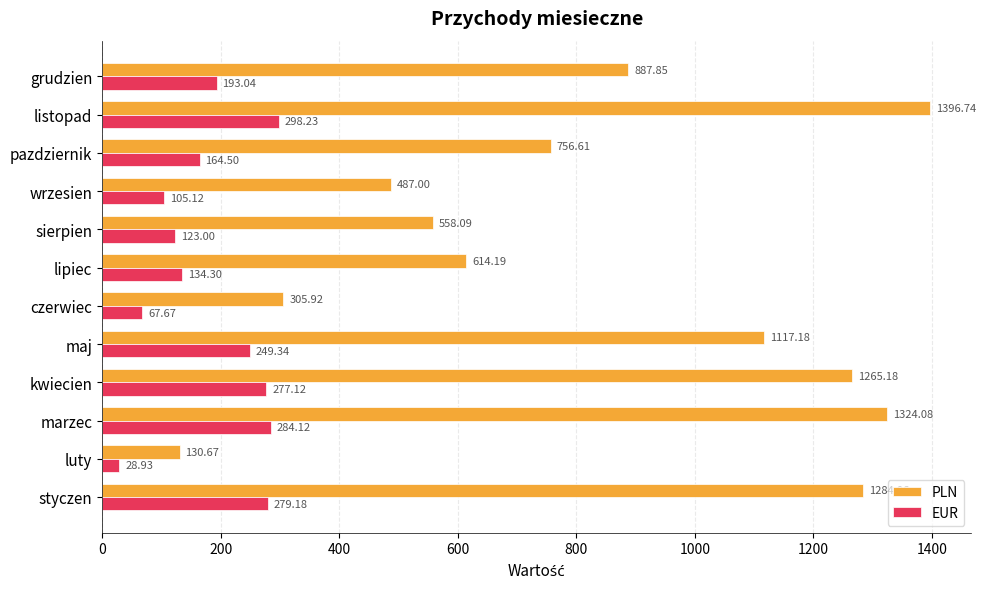

At maj, list the series in order from largest to smallest.

PLN, EUR